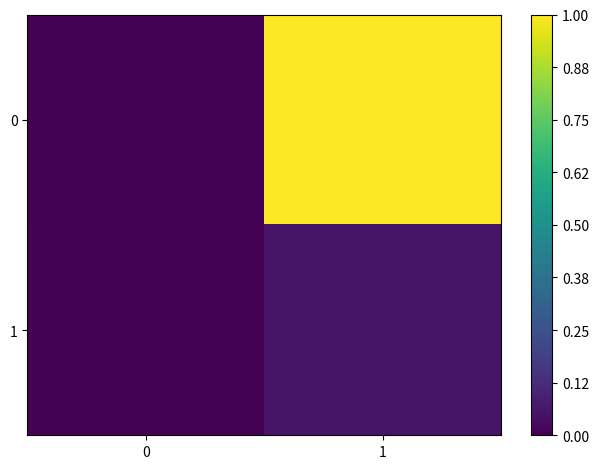

How many data points does each series have?

2